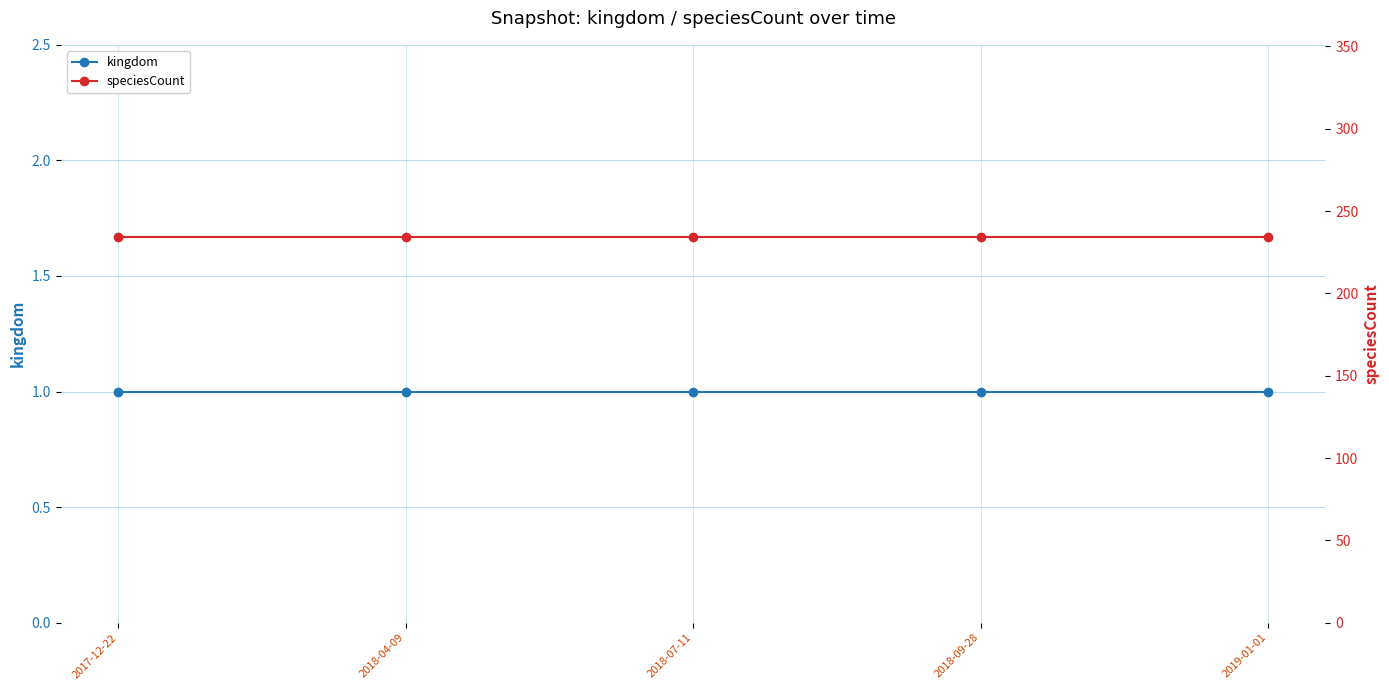

Reading right to left, transcribe all the data shown in this chart.

kingdom: 2019-01-01=1	2018-09-28=1	2018-07-11=1	2018-04-09=1	2017-12-22=1
speciesCount: 2019-01-01=234	2018-09-28=234	2018-07-11=234	2018-04-09=234	2017-12-22=234